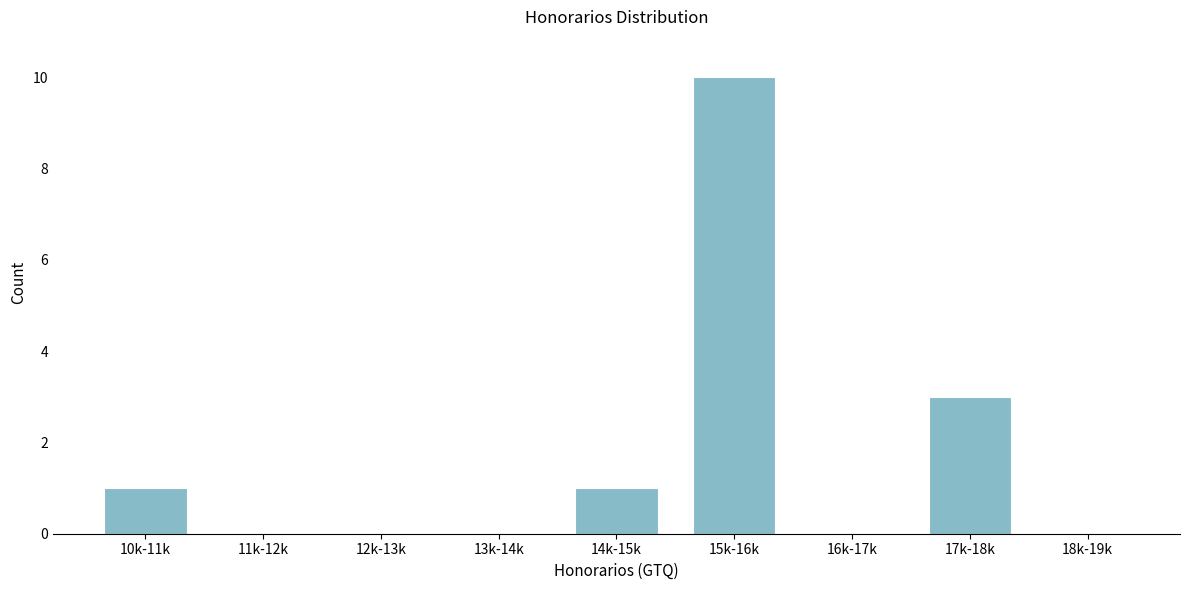

Reading right to left, list all the values displayed in this chart.

18k-19k=0	17k-18k=3	16k-17k=0	15k-16k=10	14k-15k=1	13k-14k=0	12k-13k=0	11k-12k=0	10k-11k=1